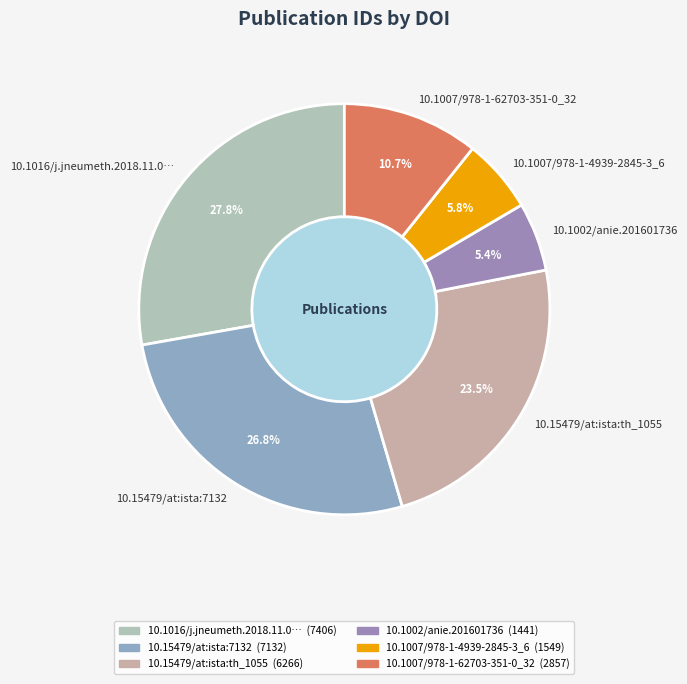

How much of the chart is everything except 10.15479/at:ista:7132?

73.2%